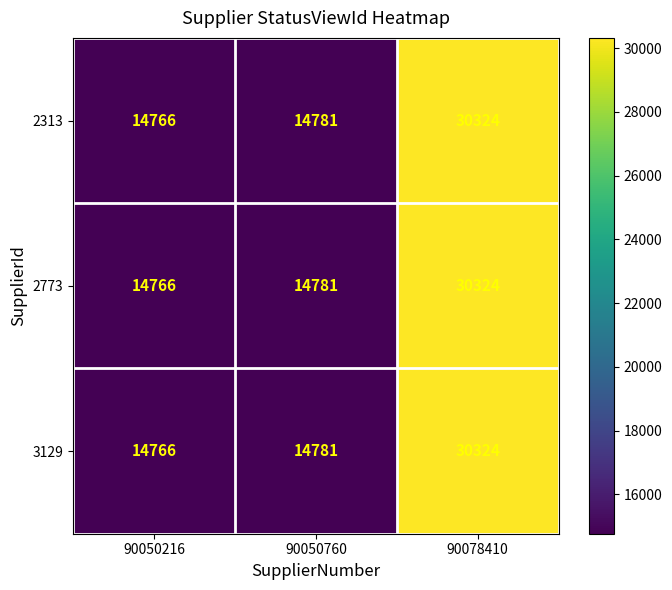

List the labels in order of 2313 value, largest first.

90078410, 90050760, 90050216